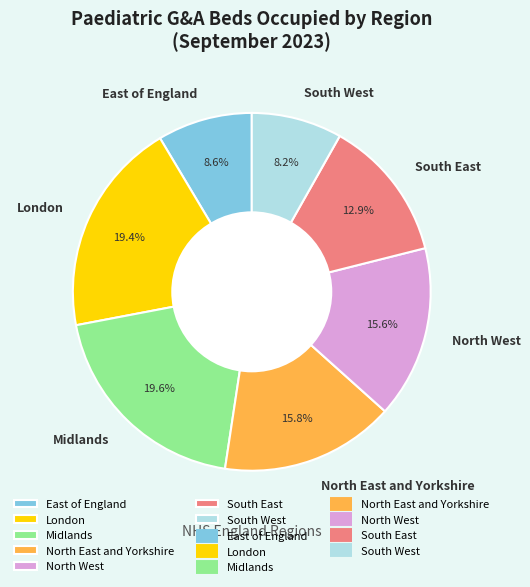

Count the number of slices in the pie.

7